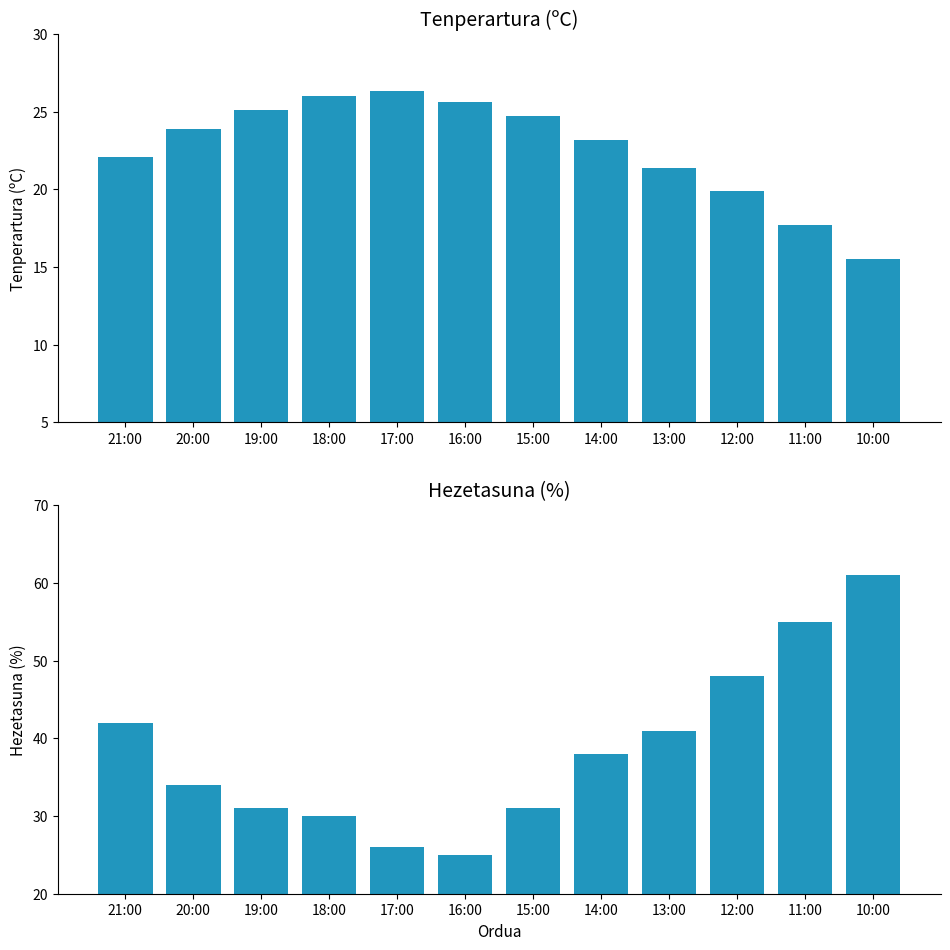

Rank the series by their average value, from lowest to highest.

Tenperartura (ºC), Hezetasuna (%)